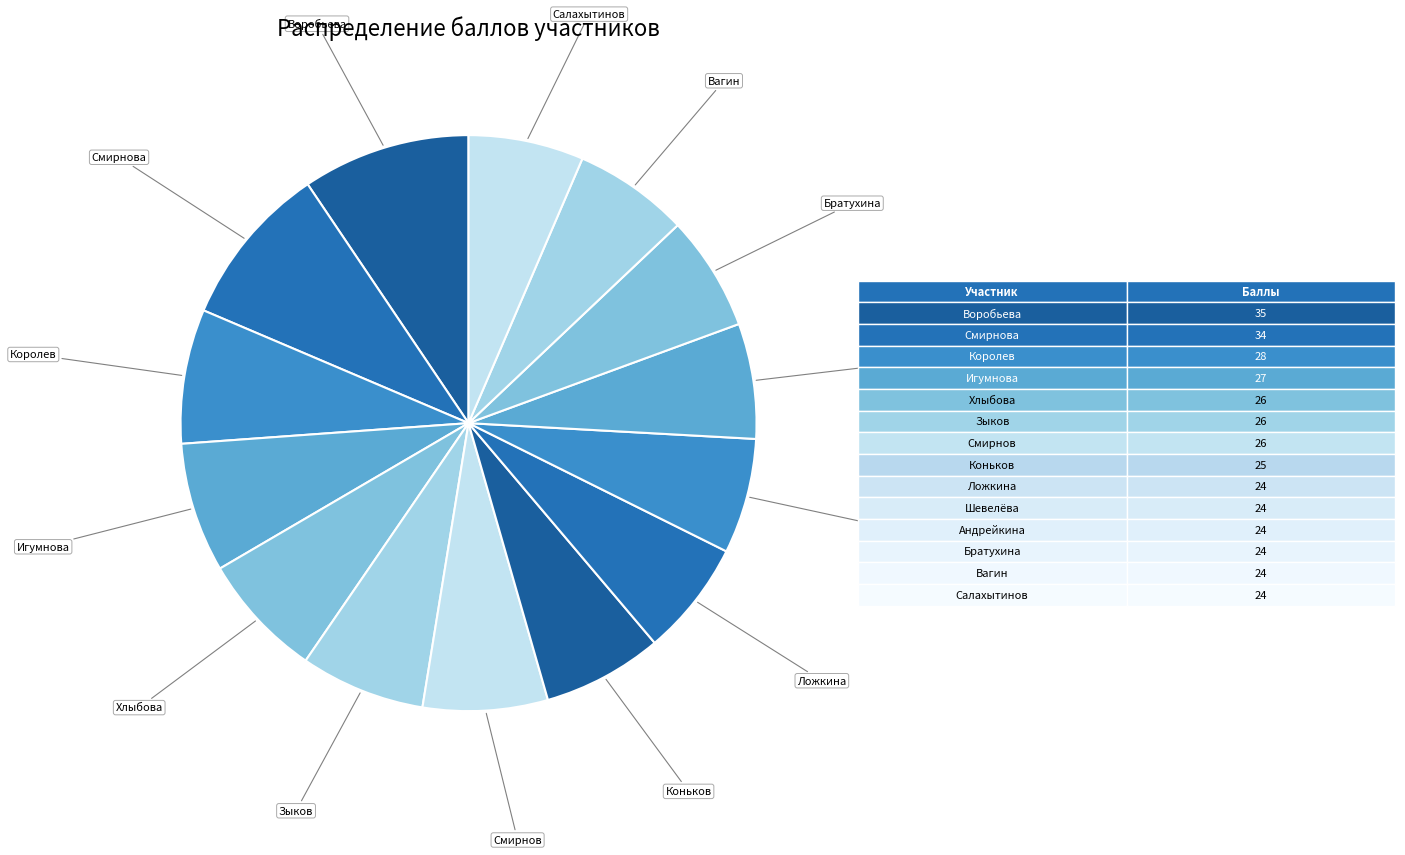

How many slices are in this pie chart?

14